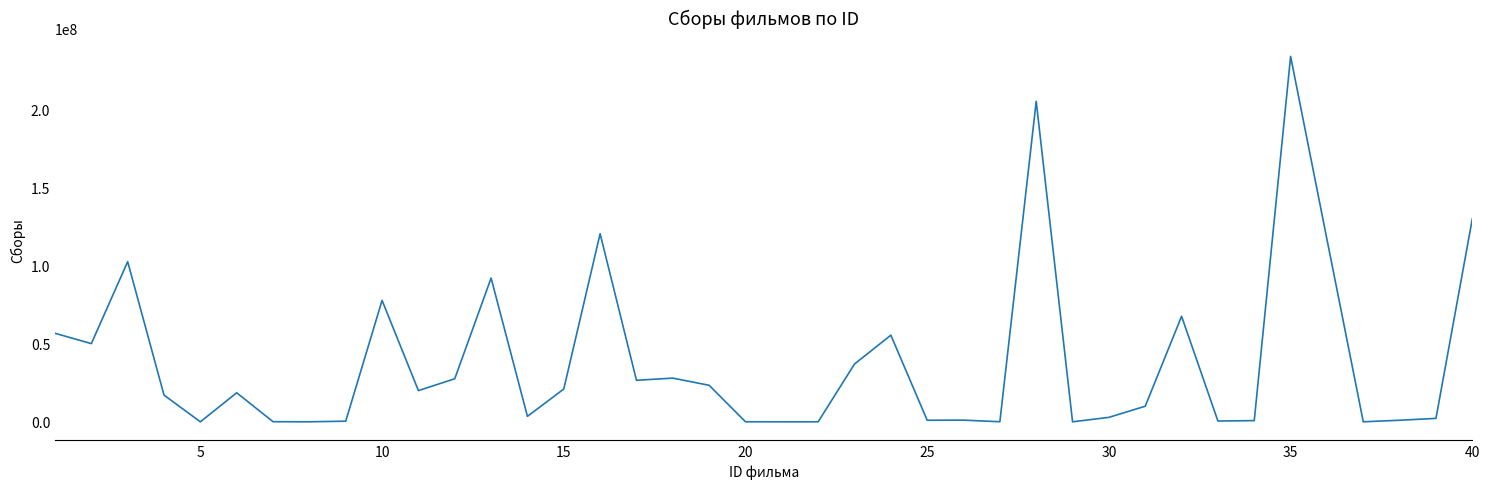

How many values are below 18600000?

20